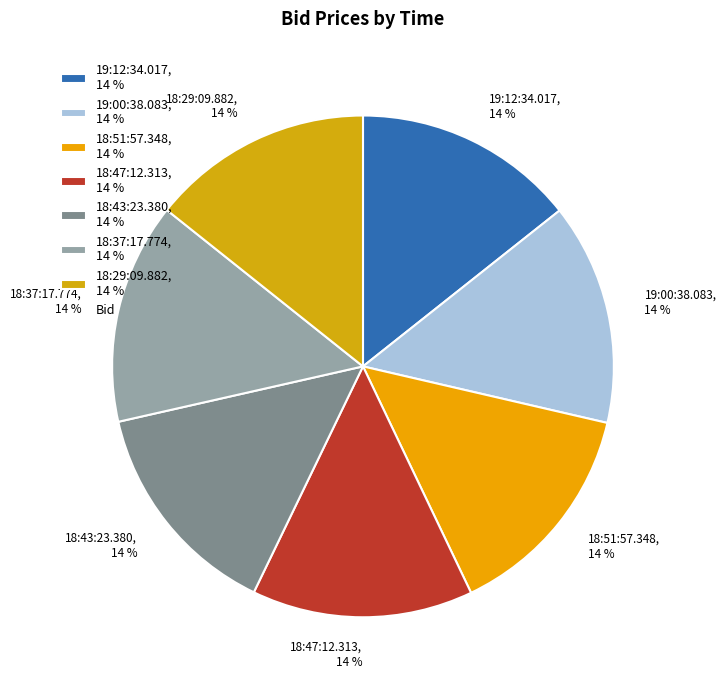

To the nearest percent, what is the average slice percentage?

14%